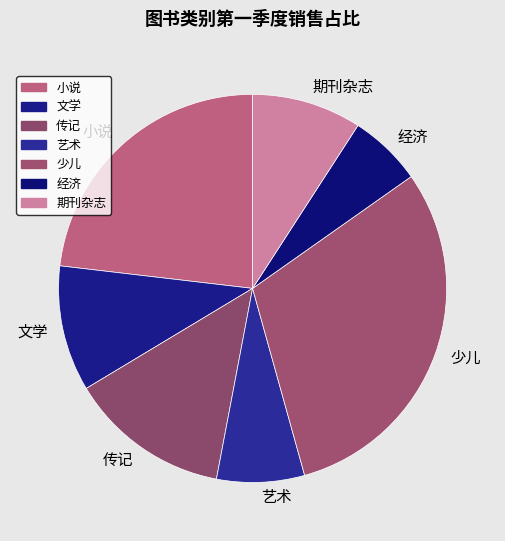

How many segments does this pie chart have?

7